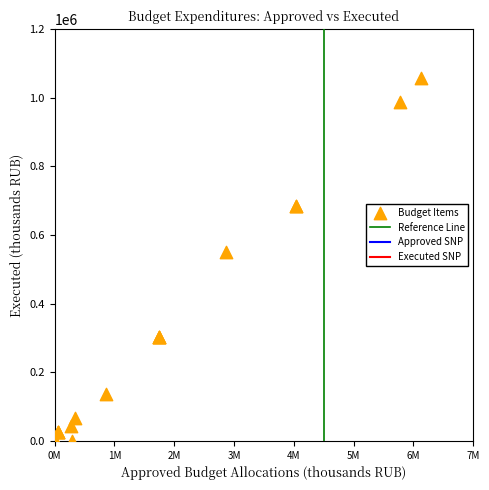

What Y value in the scatter plot is closest to 528131?

549148.0